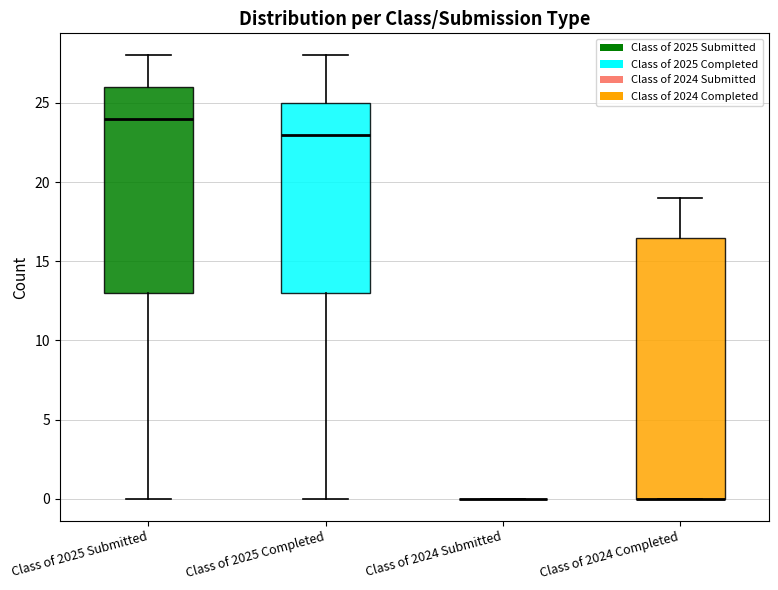

Which box is the tallest, from its lower edge to its upper edge?

Class of 2024 Completed